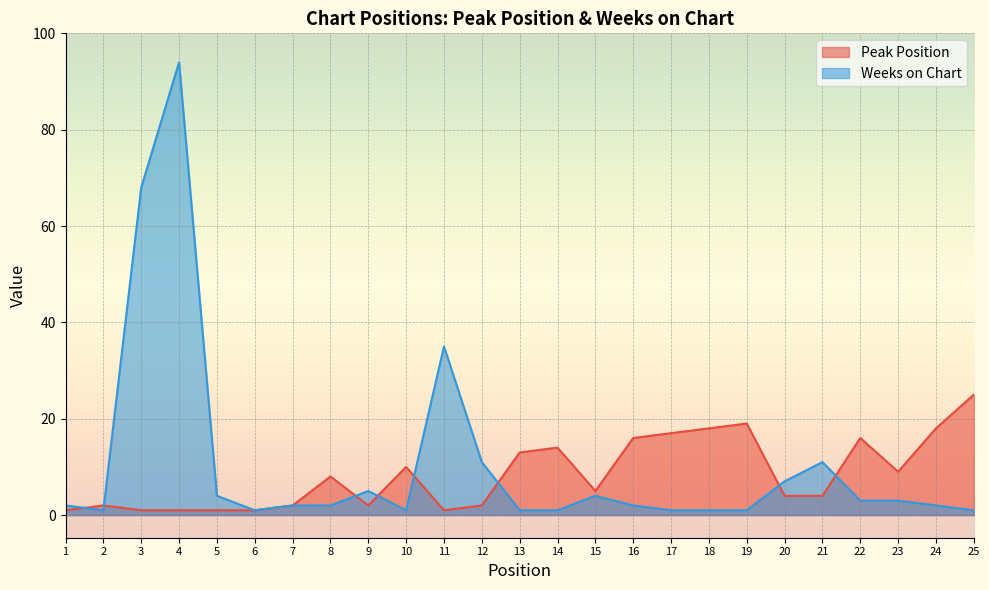

What are all the series names shown in the legend?

Peak Position, Weeks on Chart